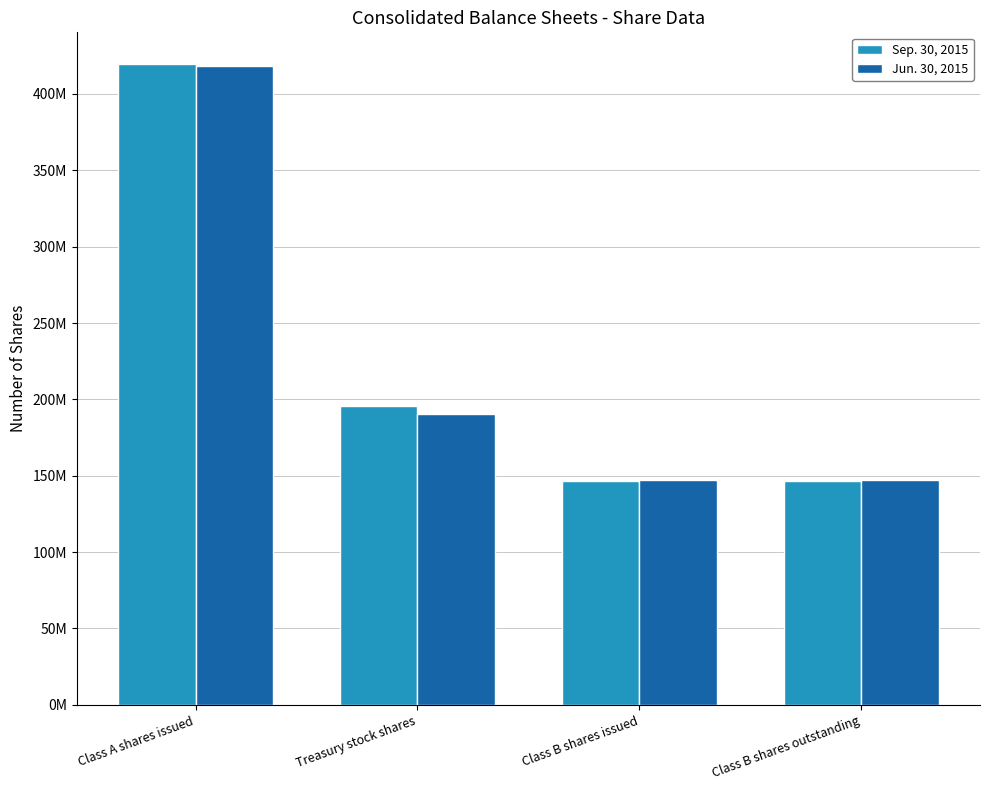

What is the approximate value of Jun. 30, 2015 at Class A shares issued, to the nearest 100?

418530900